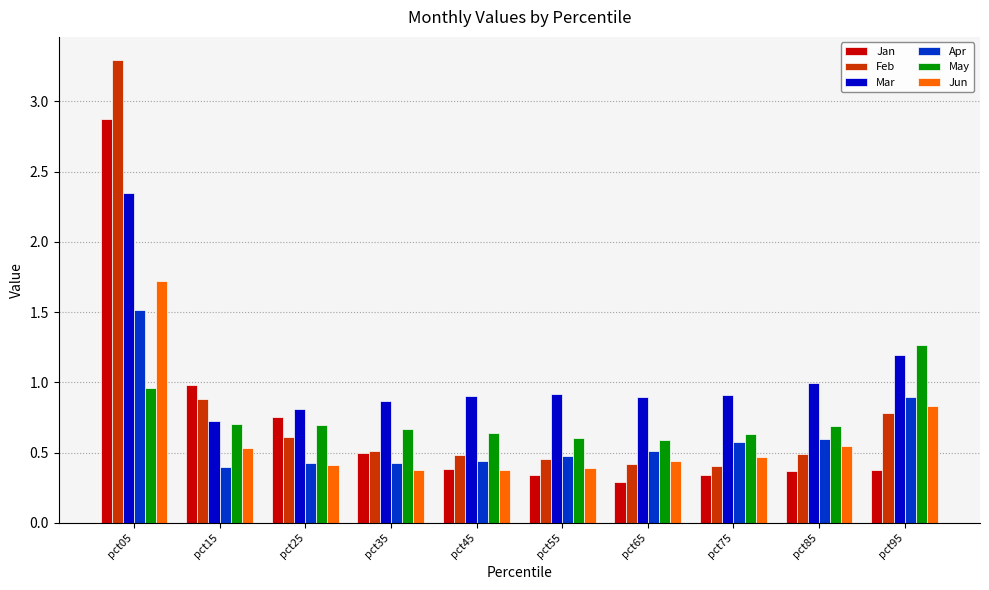

Which series has the widest spread of values?

Feb